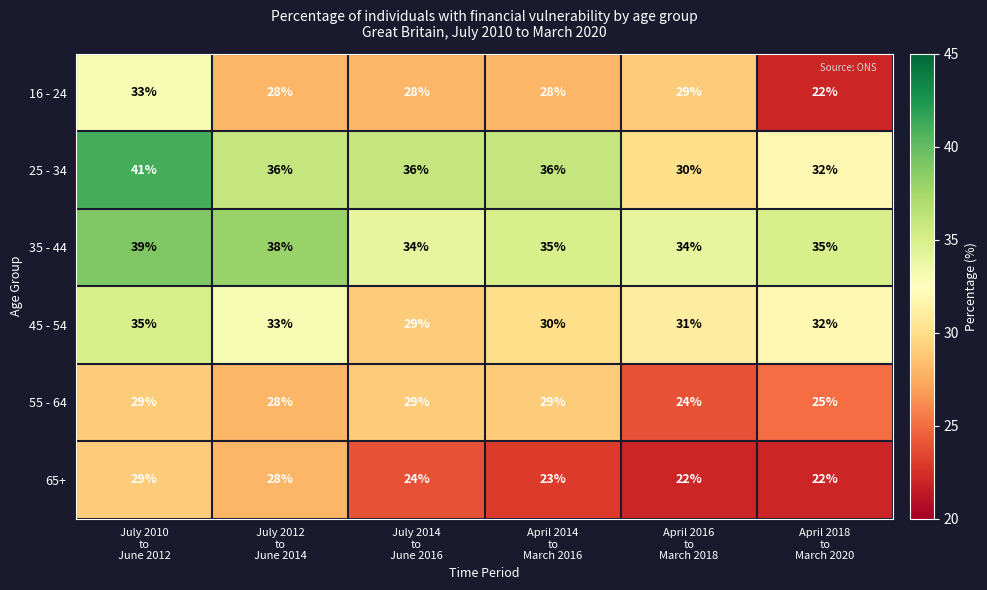

At how many categories does at least one series exceed 28?

6